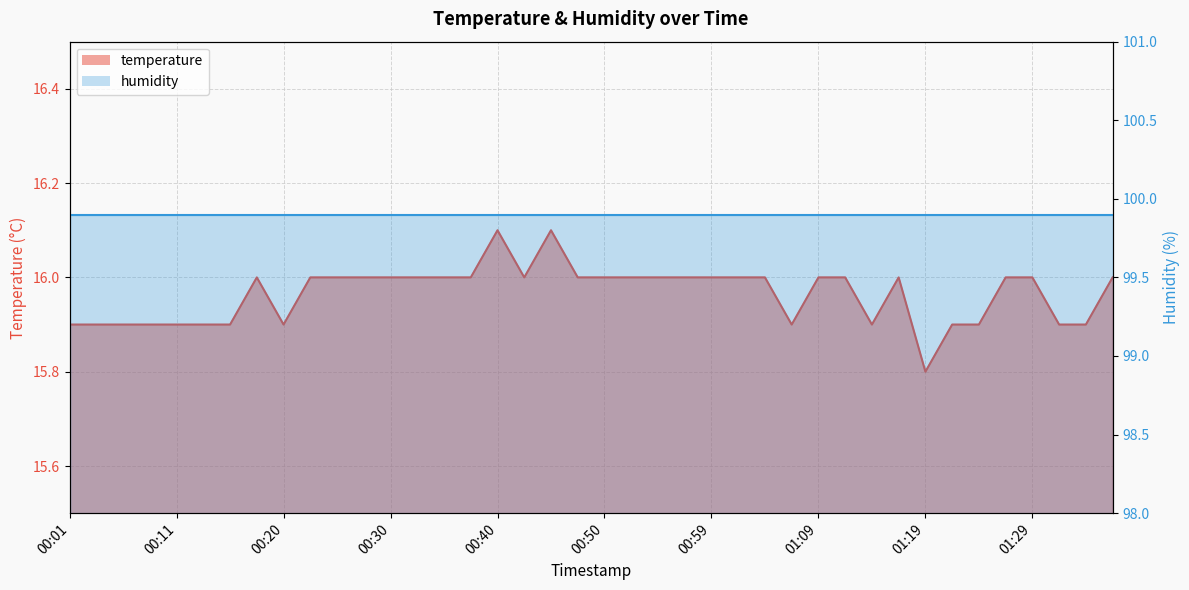

Reading left to right, what are all the values shown in this chart?

00:01=15.9	00:03=15.9	00:06=15.9	00:08=15.9	00:11=15.9	00:13=15.9	00:15=15.9	00:18=16.0	00:20=15.9	00:23=16.0	00:25=16.0	00:28=16.0	00:30=16.0	00:33=16.0	00:35=16.0	00:37=16.0	00:40=16.1	00:42=16.0	00:45=16.1	00:47=16.0	00:50=16.0	00:52=16.0	00:55=16.0	00:57=16.0	00:59=16.0	01:02=16.0	01:04=16.0	01:07=15.9	01:09=16.0	01:12=16.0	01:14=15.9	01:17=16.0	01:19=15.8	01:21=15.9	01:24=15.9	01:26=16.0	01:29=16.0	01:31=15.9	01:34=15.9	01:36=16.0